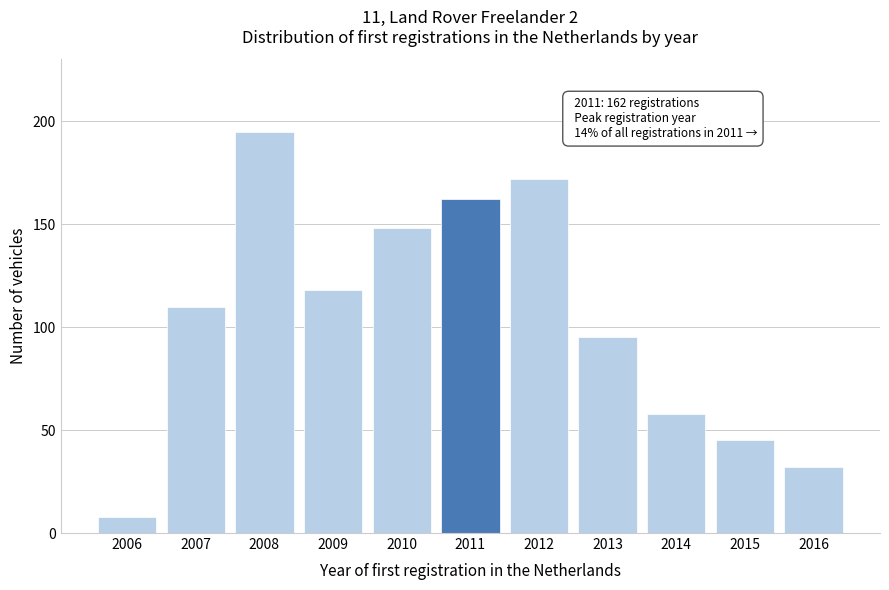

Reading right to left, list all the values displayed in this chart.

2016=32	2015=45	2014=58	2013=95	2012=172	2011=162	2010=148	2009=118	2008=195	2007=110	2006=8